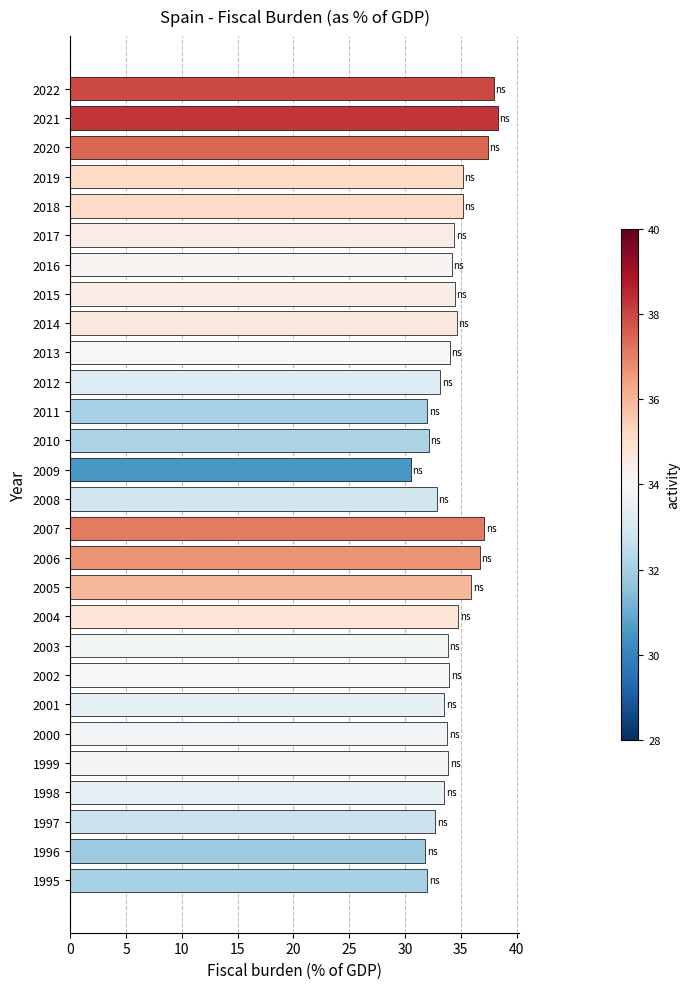

True or false: the data shows 17.8 at 2012.

False